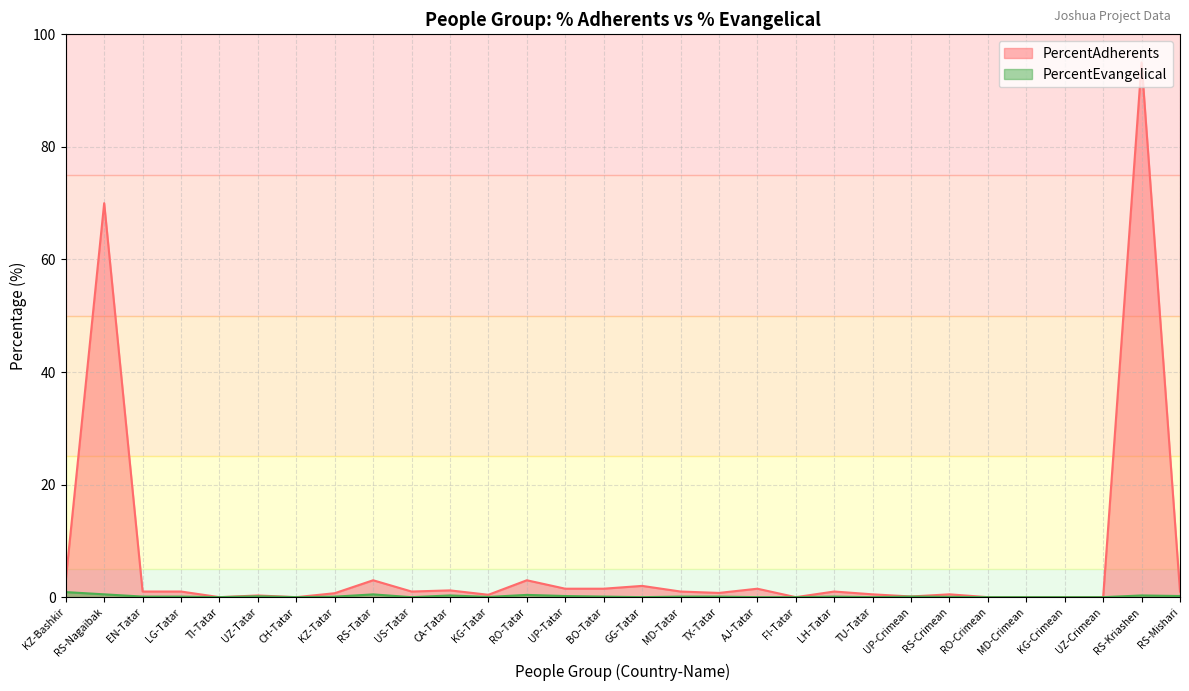

How many categories are shown in the chart?

30